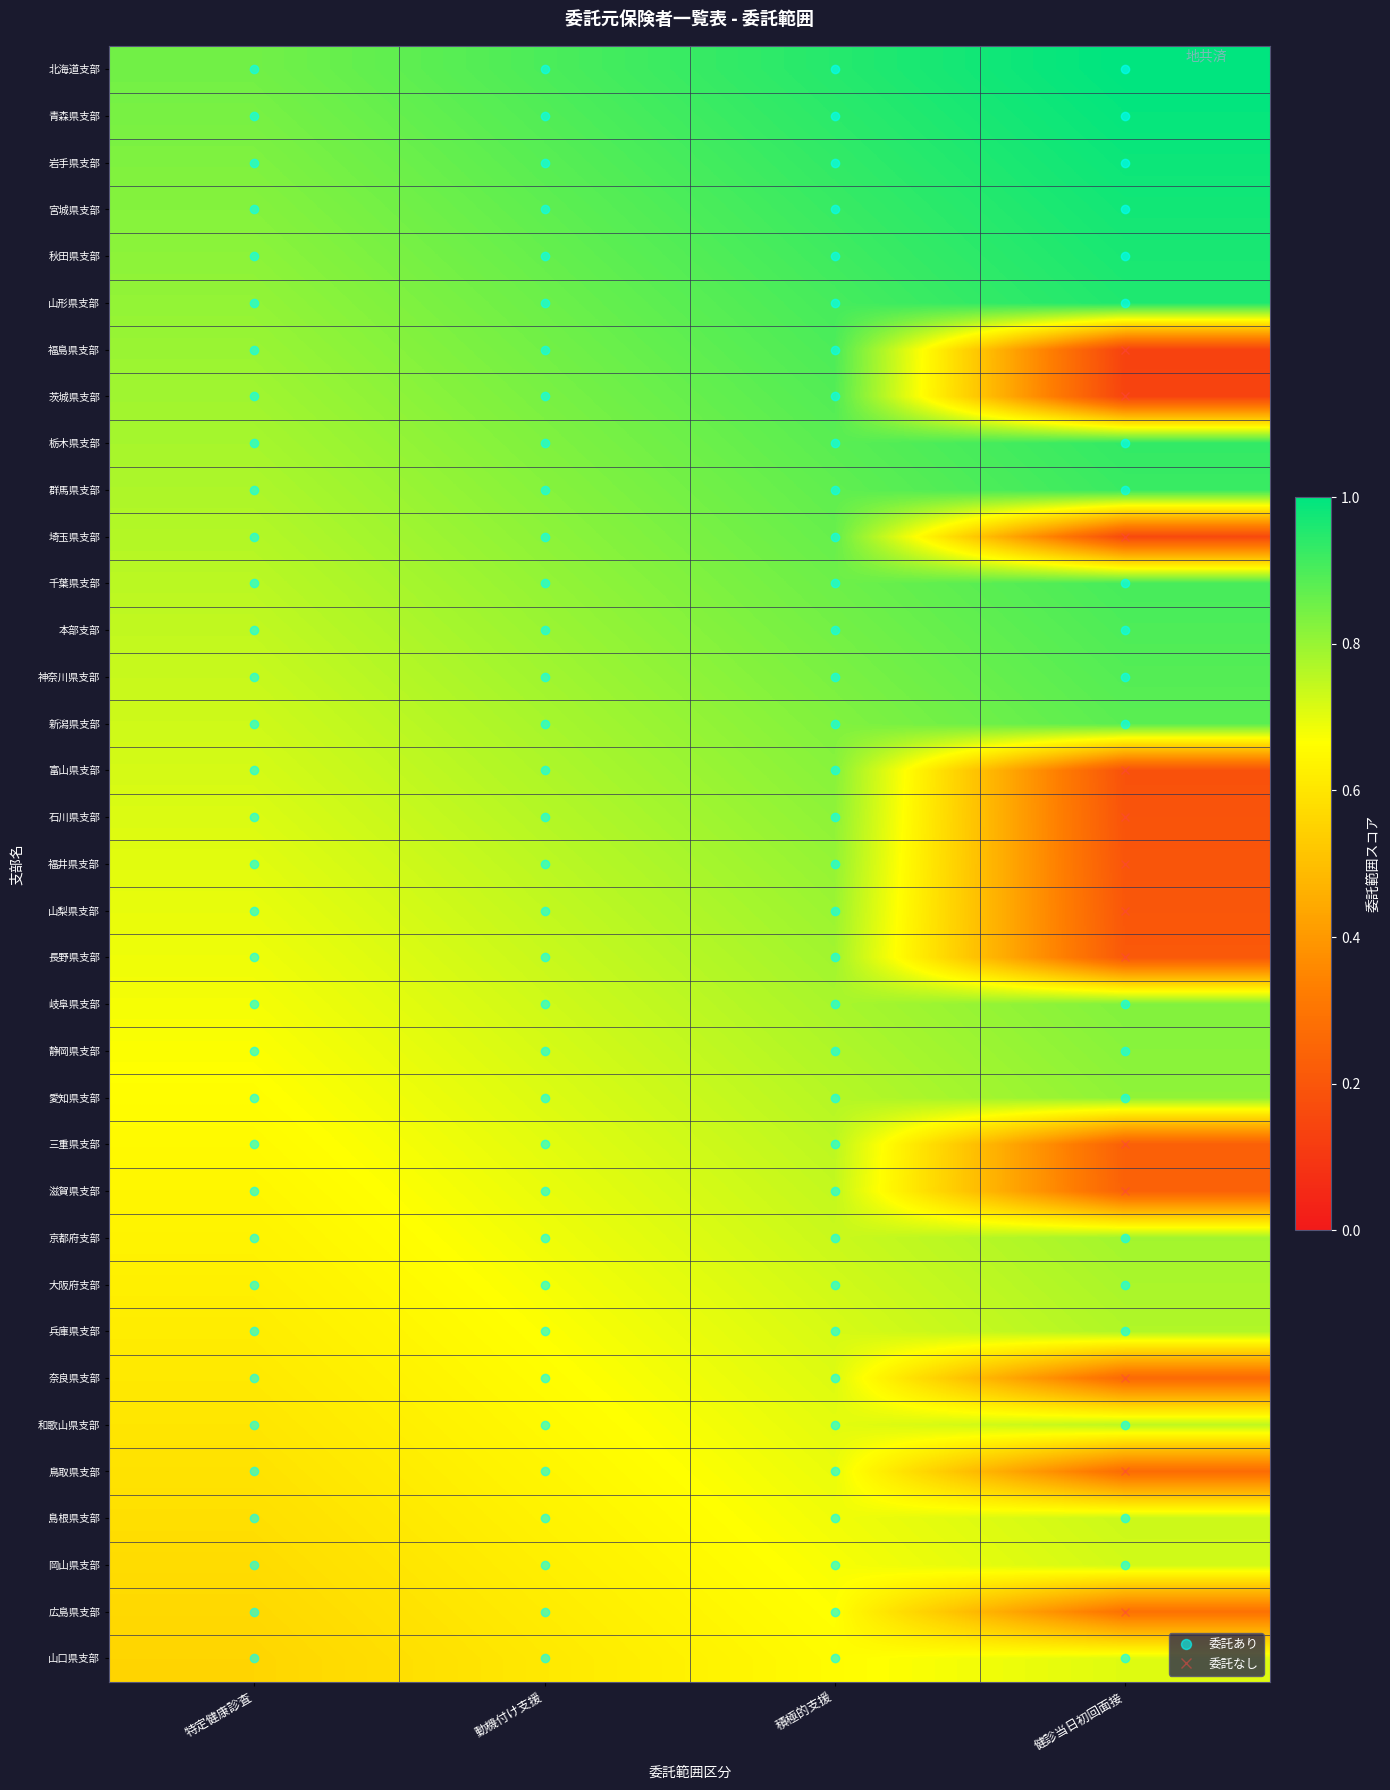

At which category does the chart reach its peak across all series?

健診当日初回面接